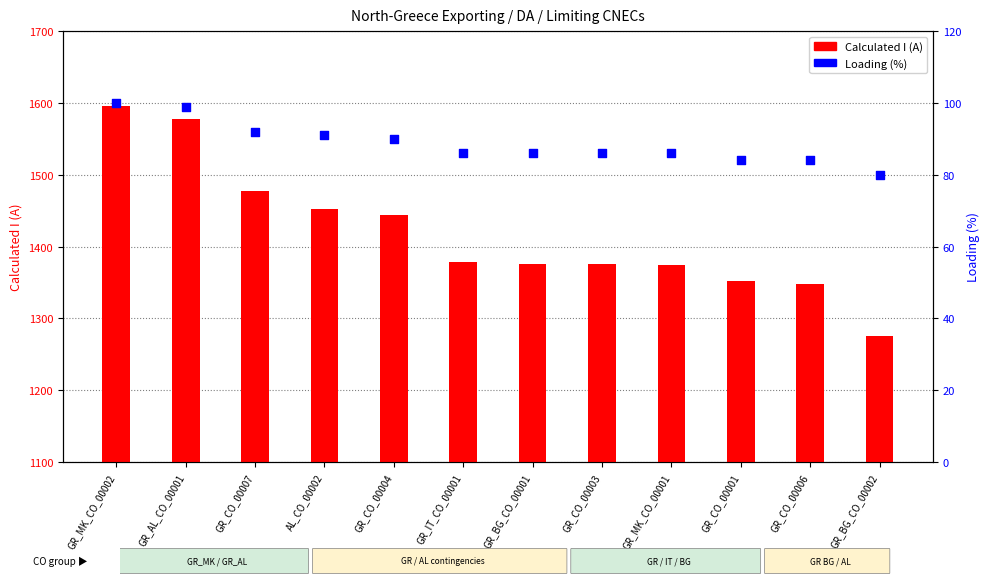

At which category is the sum across all series the highest?

GR_MK_CO_00002